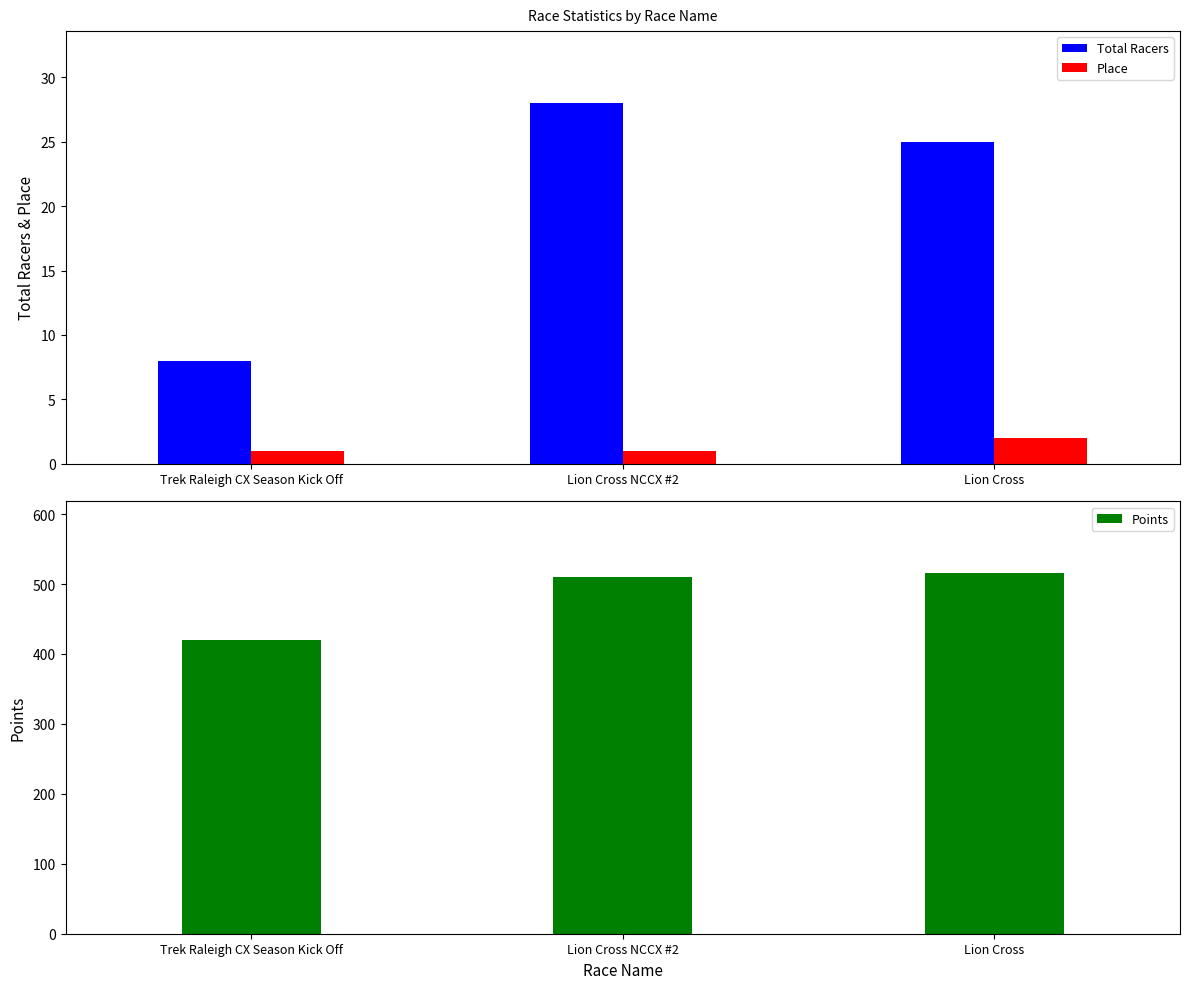

Count the number of data series in this chart.

3